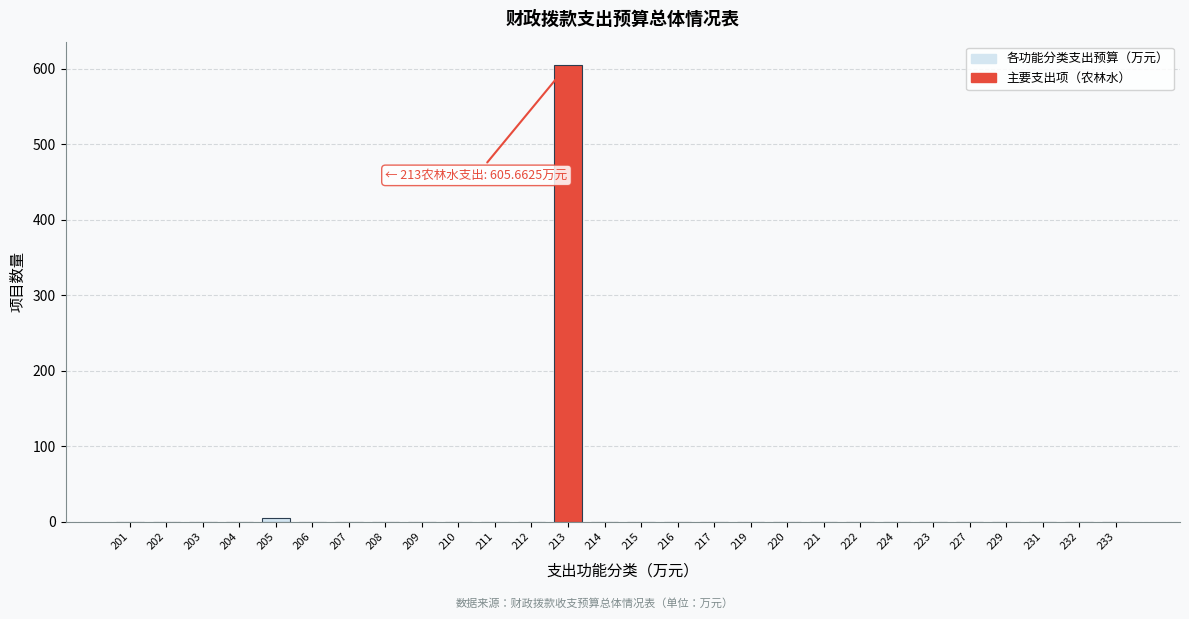

Reading left to right, list all the values displayed in this chart.

201=0.0	202=0.0	203=0.0	204=0.0	205=5.2	206=0.0	207=0.0	208=0.0	209=0.0	210=0.0	211=0.0	212=0.0	213=605.7	214=0.0	215=0.0	216=0.0	217=0.0	219=0.0	220=0.0	221=0.0	222=0.0	224=0.0	223=0.0	227=0.0	229=0.0	231=0.0	232=0.0	233=0.0